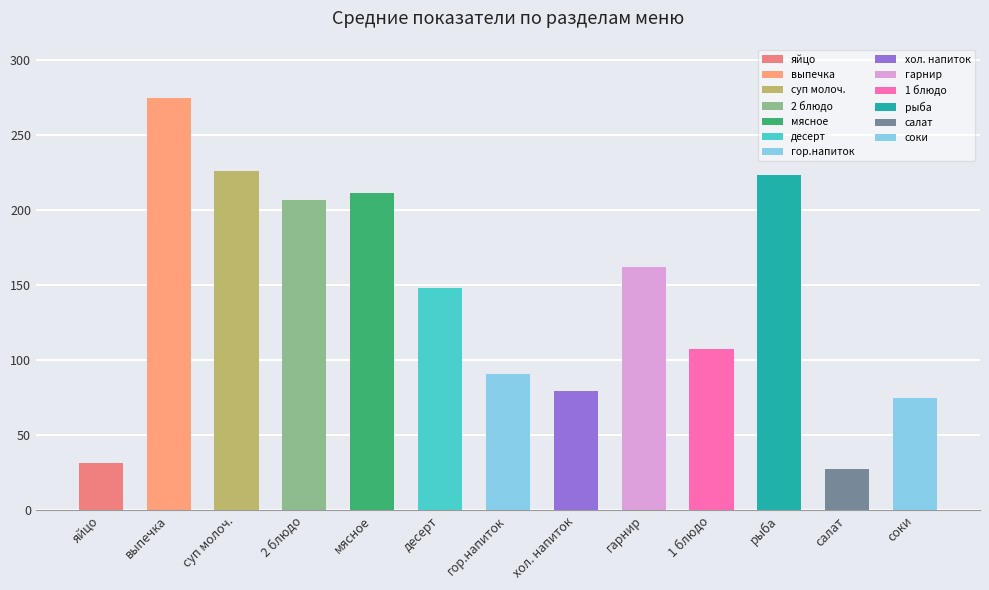

List the labels in order of value, largest first.

выпечка, суп молоч., рыба, мясное, 2 блюдо, гарнир, десерт, 1 блюдо, гор.напиток, хол. напиток, соки, яйцо, салат